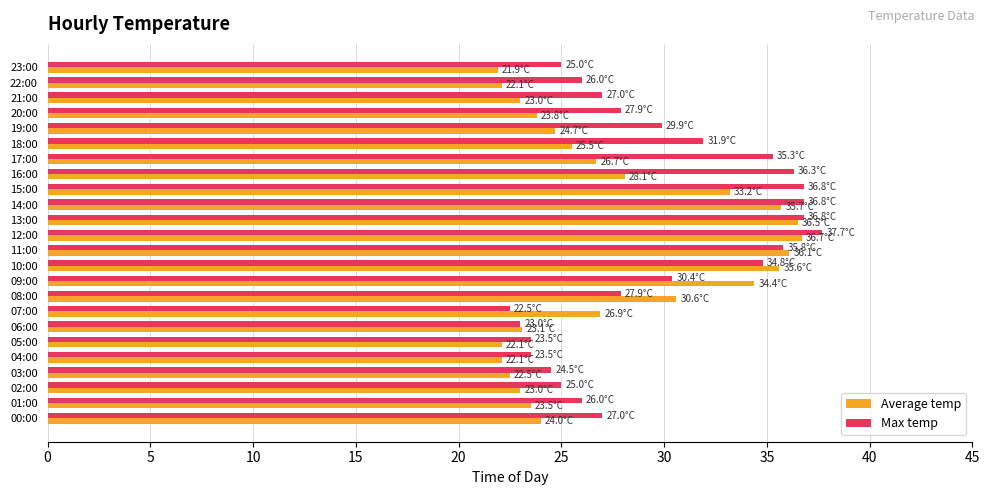

What is the difference between the highest and lowest values at 08:00?

2.7